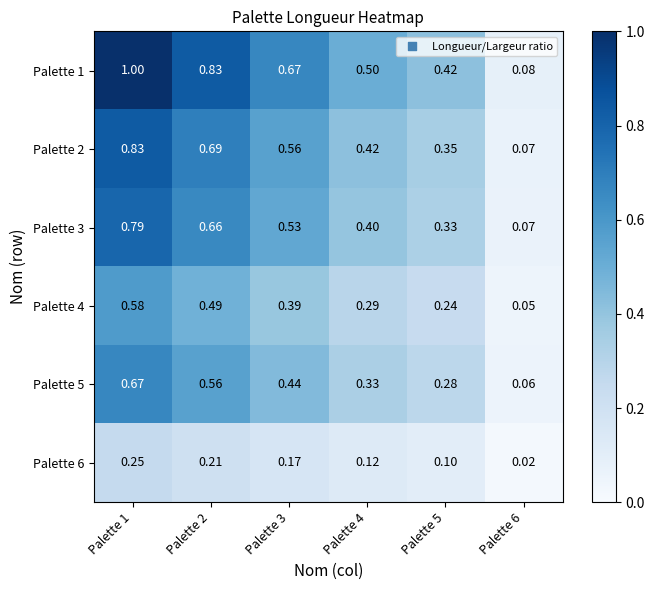

Is the value of Palette 6 at Palette 3 greater than the value of Palette 4 at Palette 3?

No